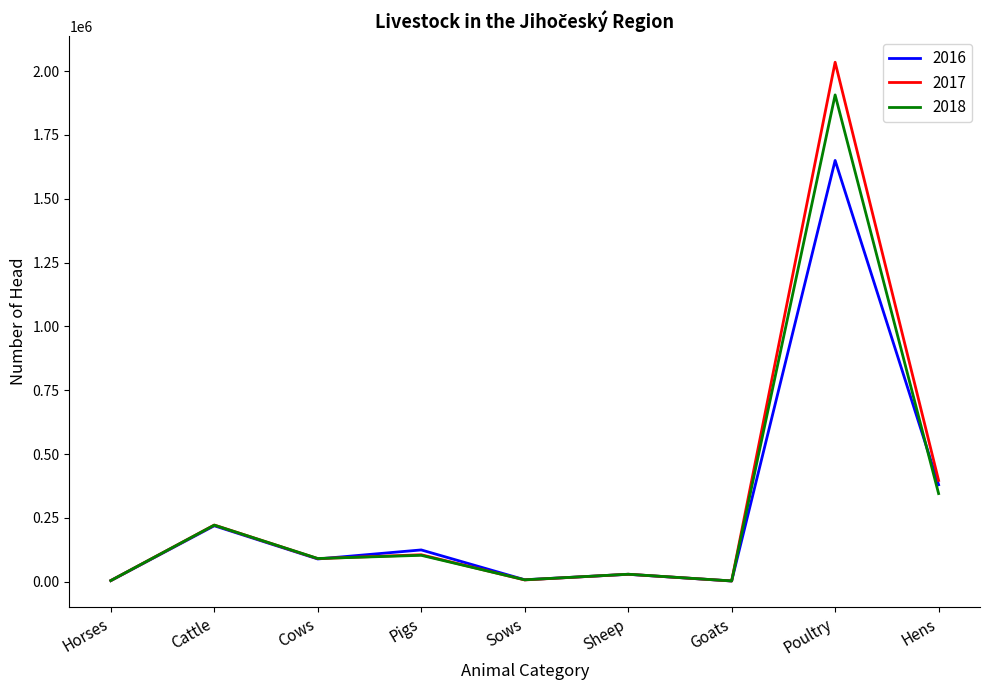

At which category is the sum across all series the highest?

Poultry